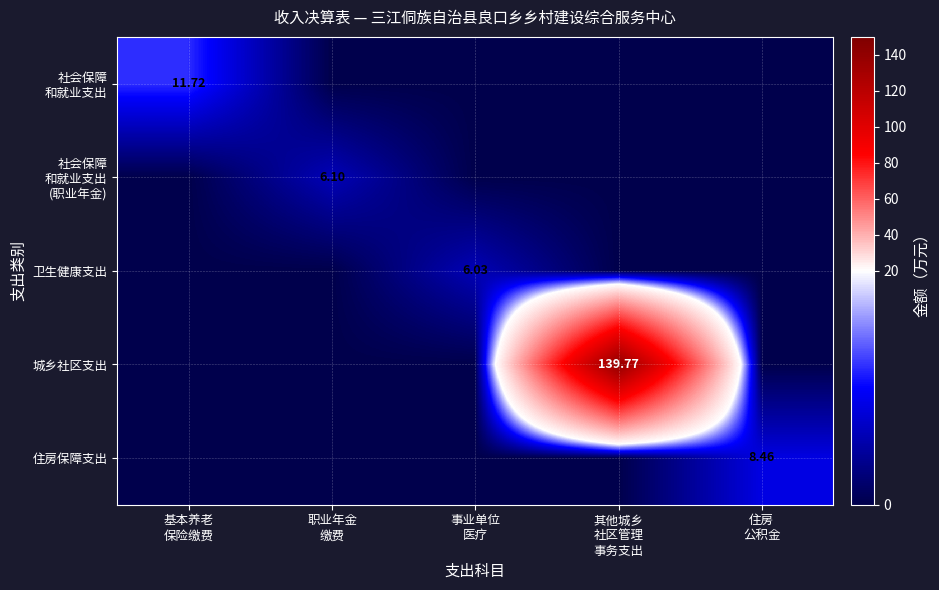

What is the approximate value of 城乡社区支出 at 其他城乡 社区管理 事务支出?

139.8